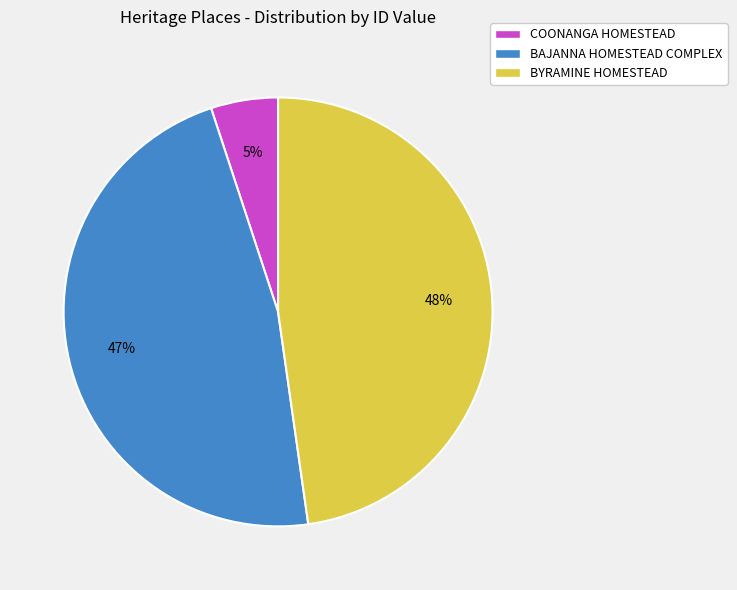

True or false: COONANGA HOMESTEAD accounts for 5% of the total.

True